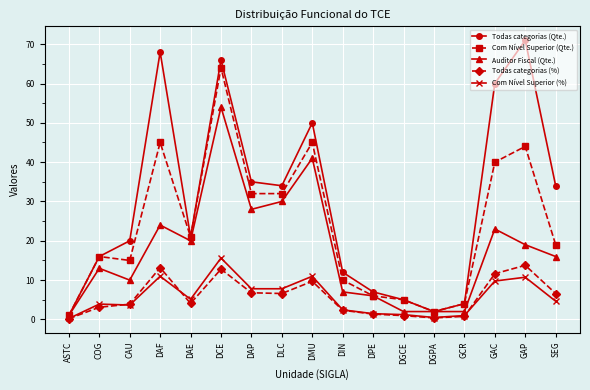

True or false: Com Nível Superior (%) has a value of 15.4 at DAF.

False